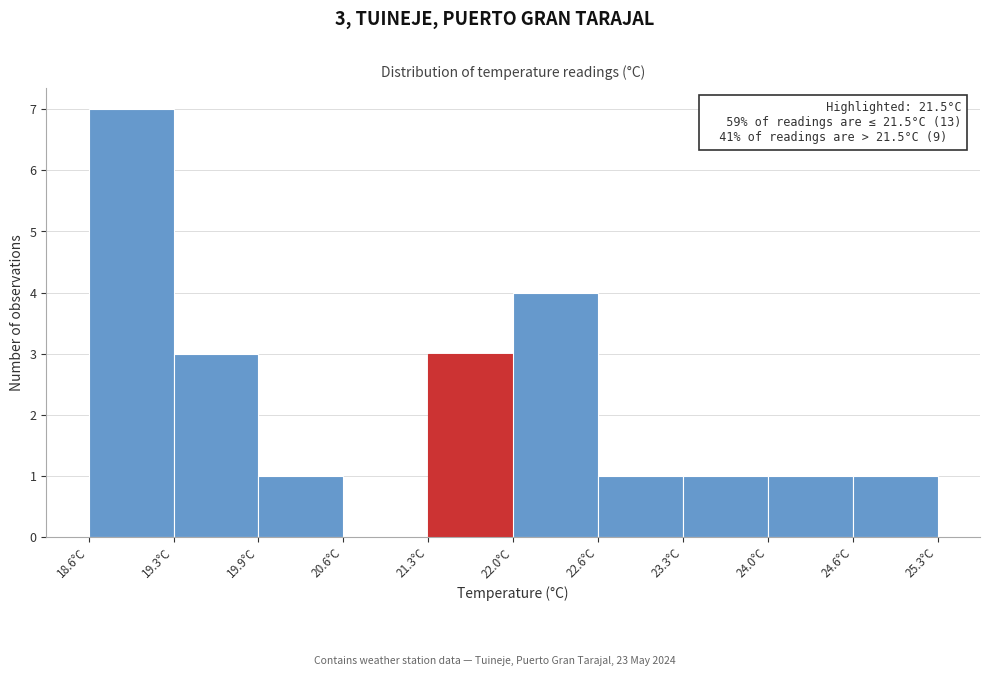

Over which range of the x-axis is the bar tallest?

18.60 to 19.27